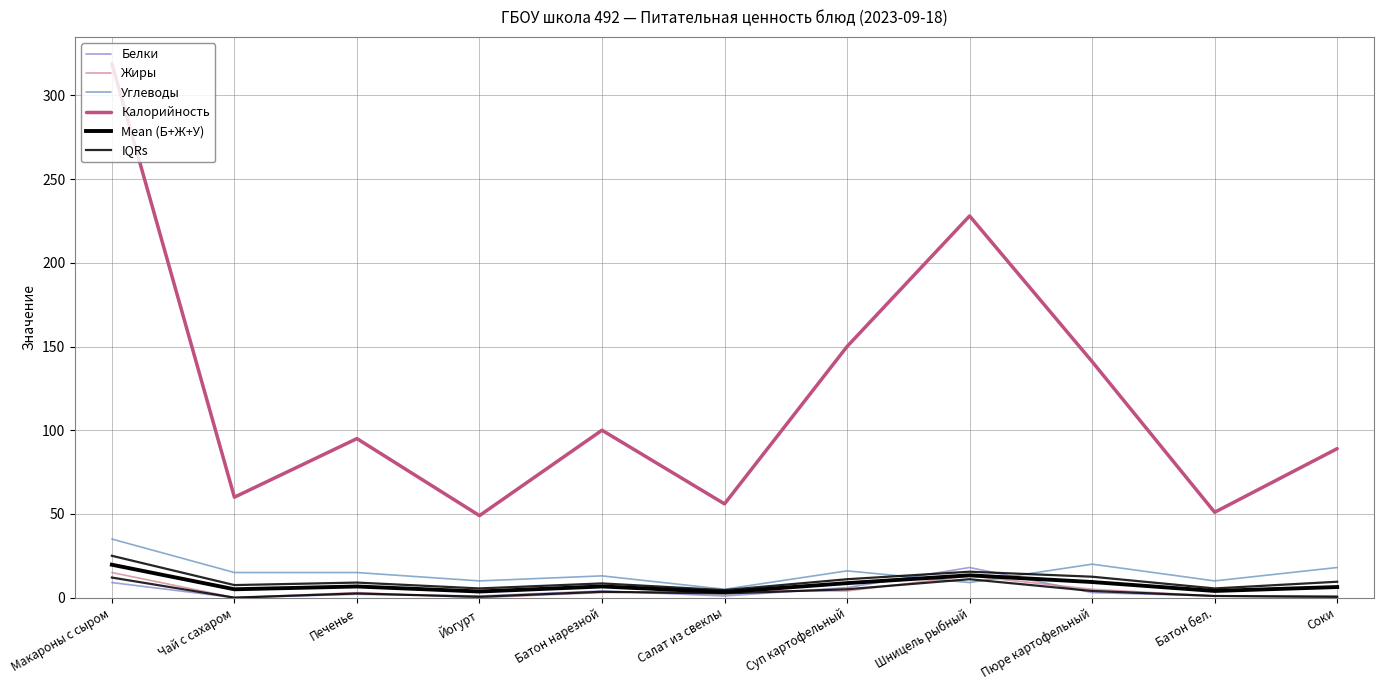

Where is the first local maximum for Калорийность?

Печенье